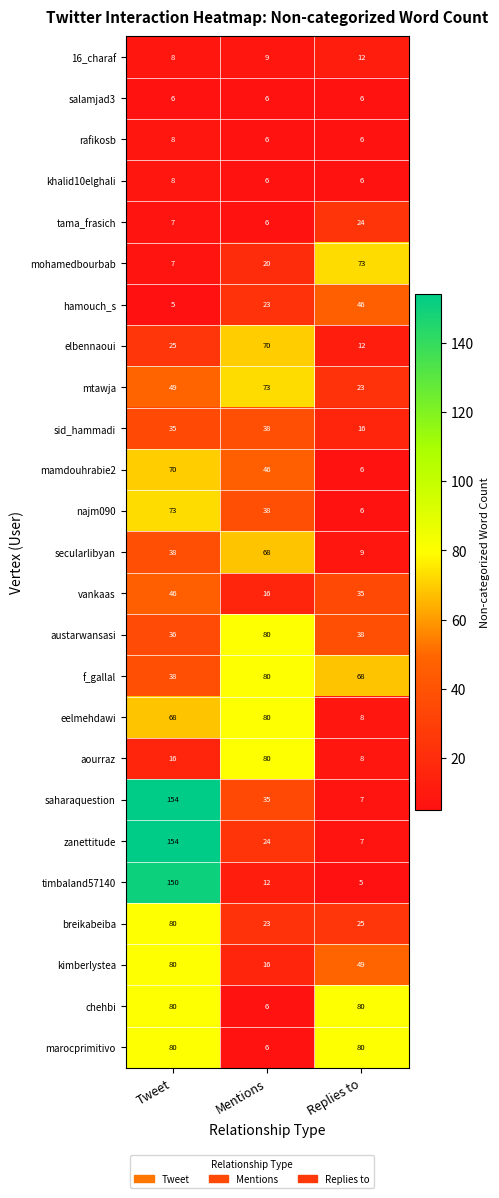

Which category has the highest value across all series?

Tweet